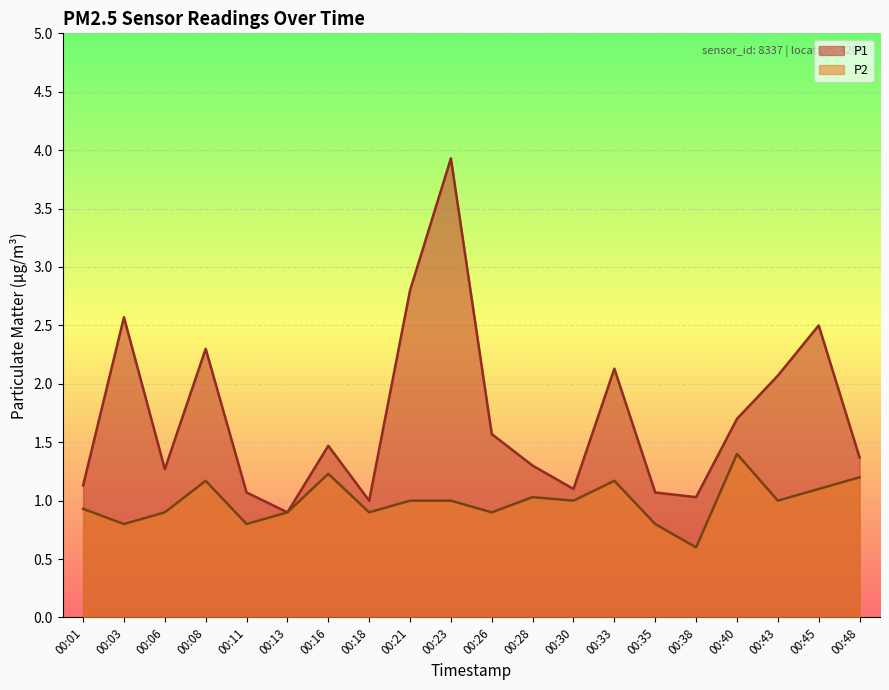

What is the sum of all P2 values?

19.8